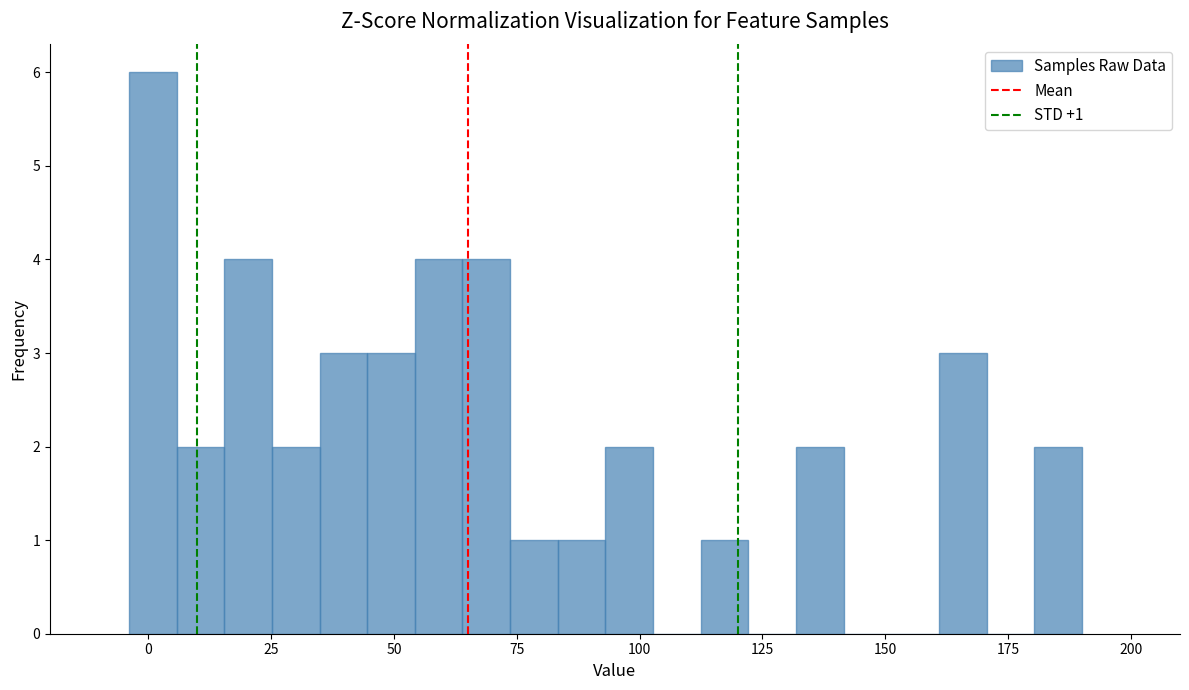

Around what value on the x-axis is the tallest bar? Give the approximate position of its centre, as read against the axis.

0